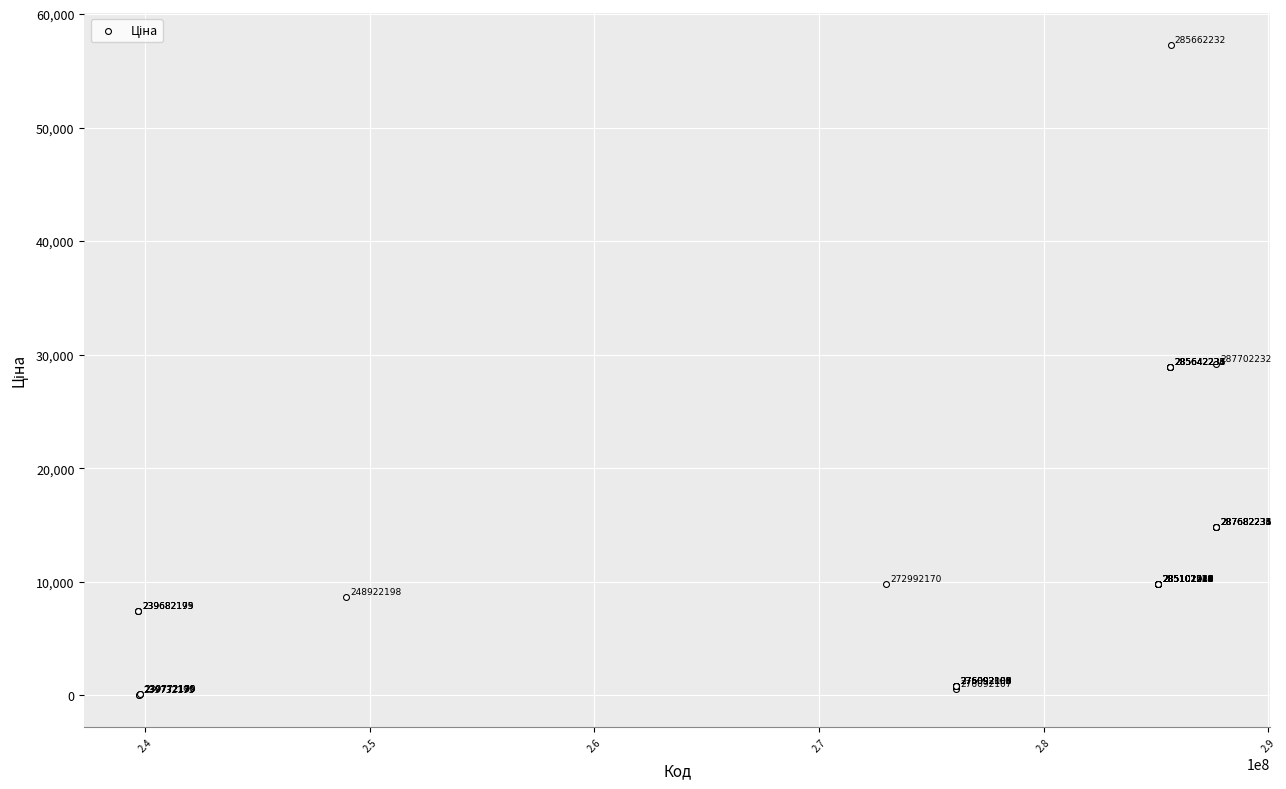

What Y value in the scatter plot is closest to 28656?

28901.7